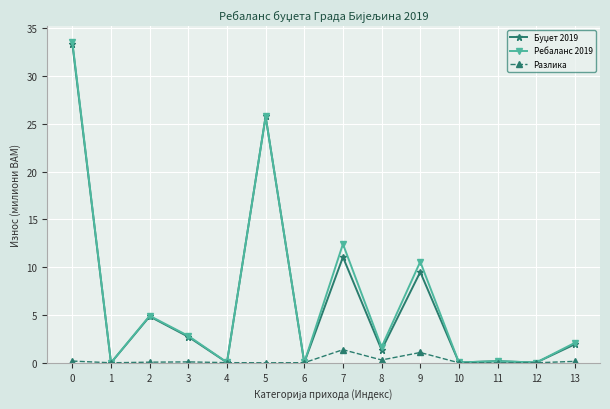

How many data points in Ребаланс 2019 are above 2?

7